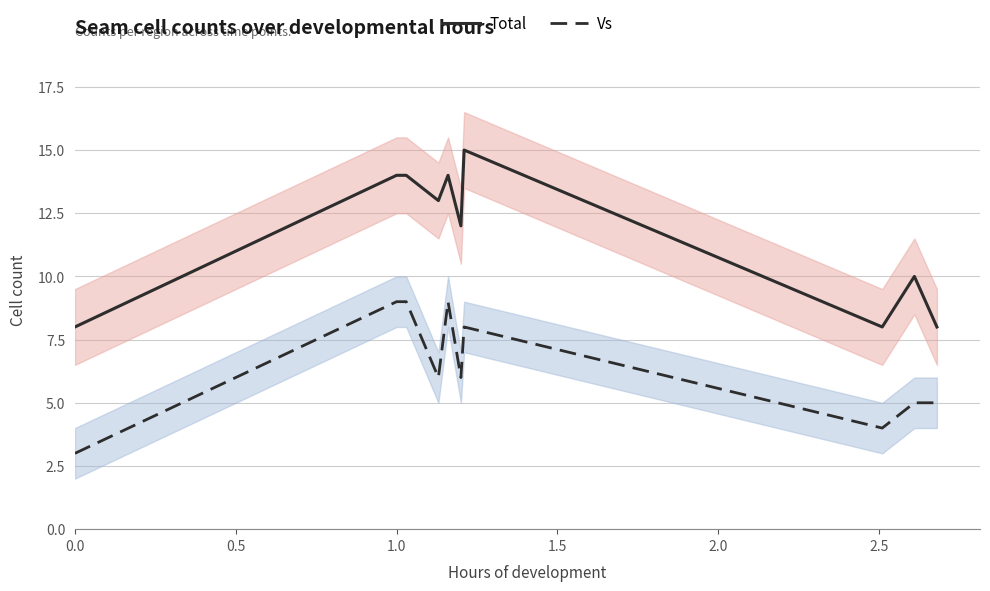

List the series in order of their overall mean, lowest first.

Vs, Total